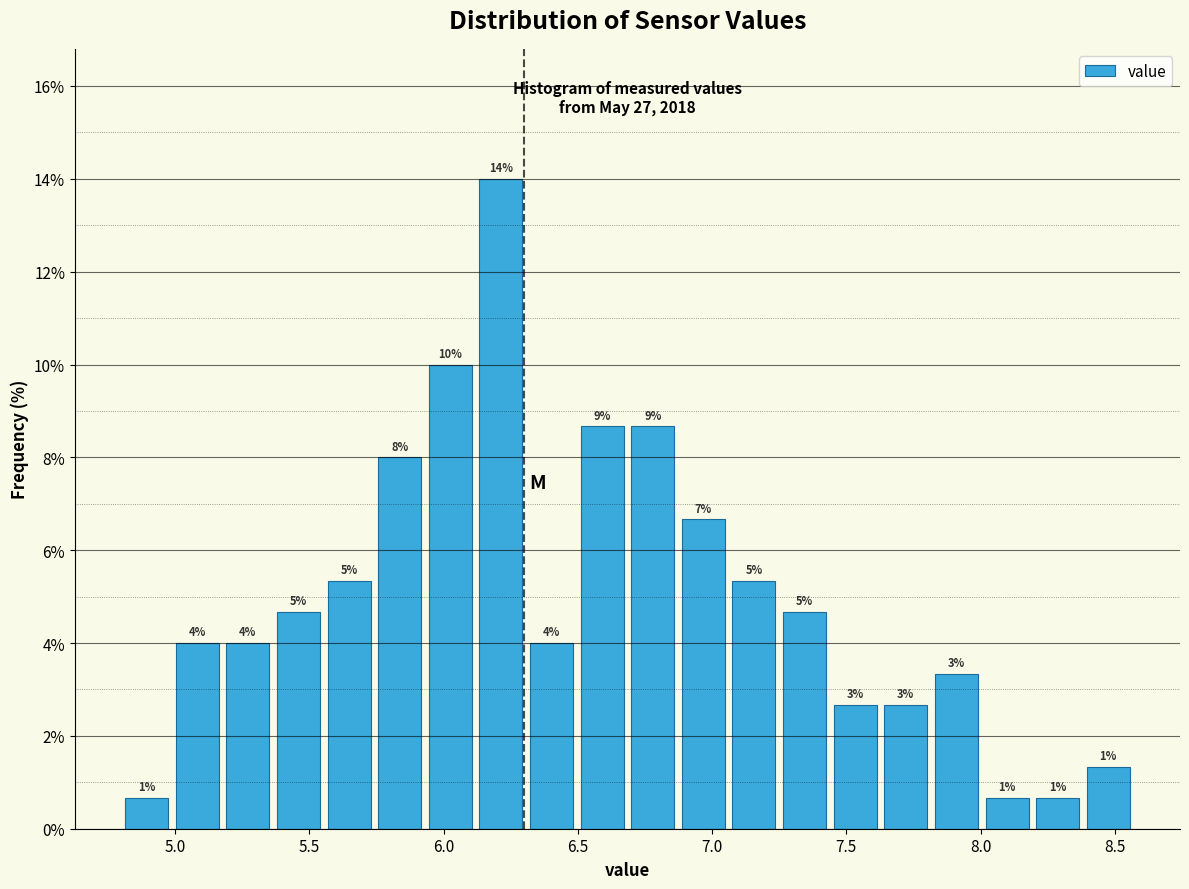

Read against the x-axis, roughly where is the centre of the tallest bar?

6.20